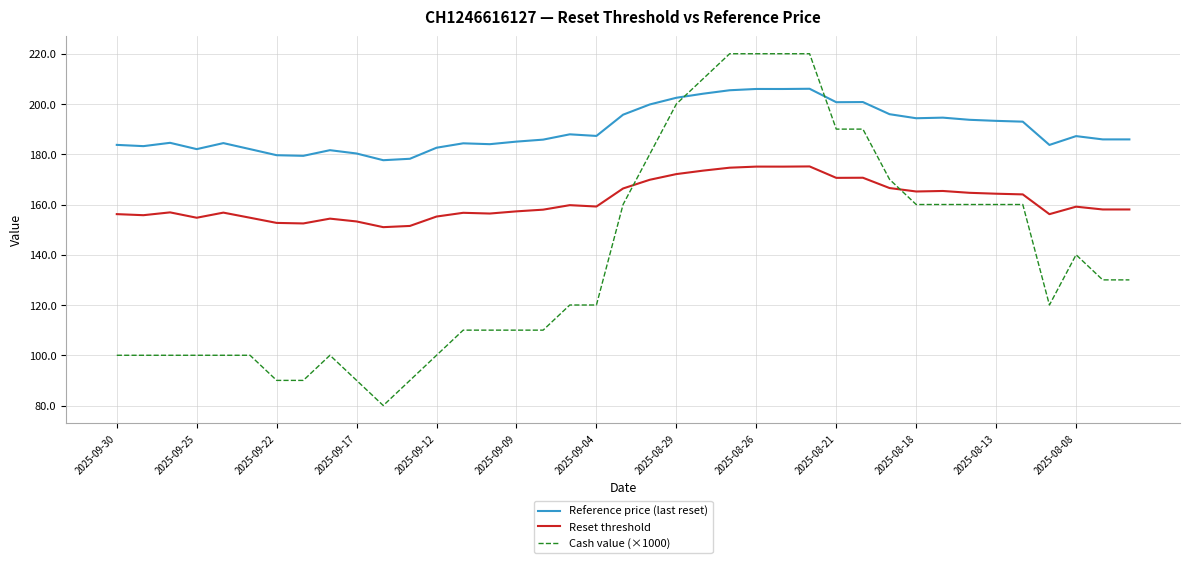

What are all the series names shown in the legend?

Reference price (last reset), Reset threshold, Cash value (×1000)